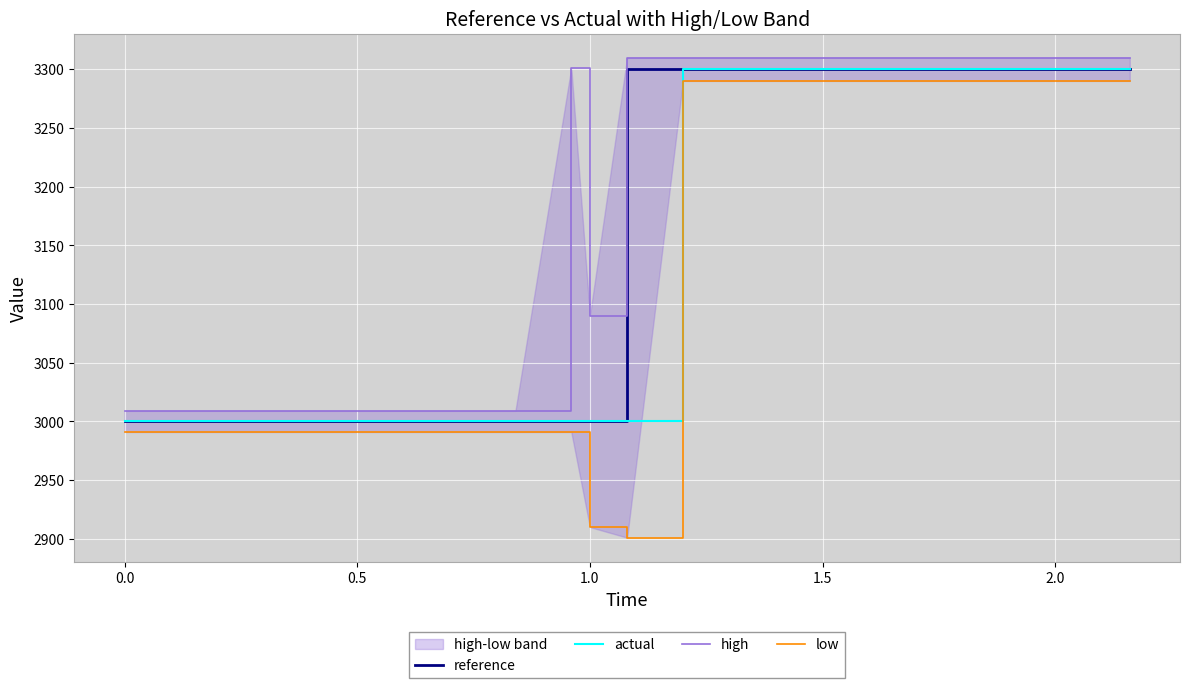

True or false: high and low cross at least once.

False